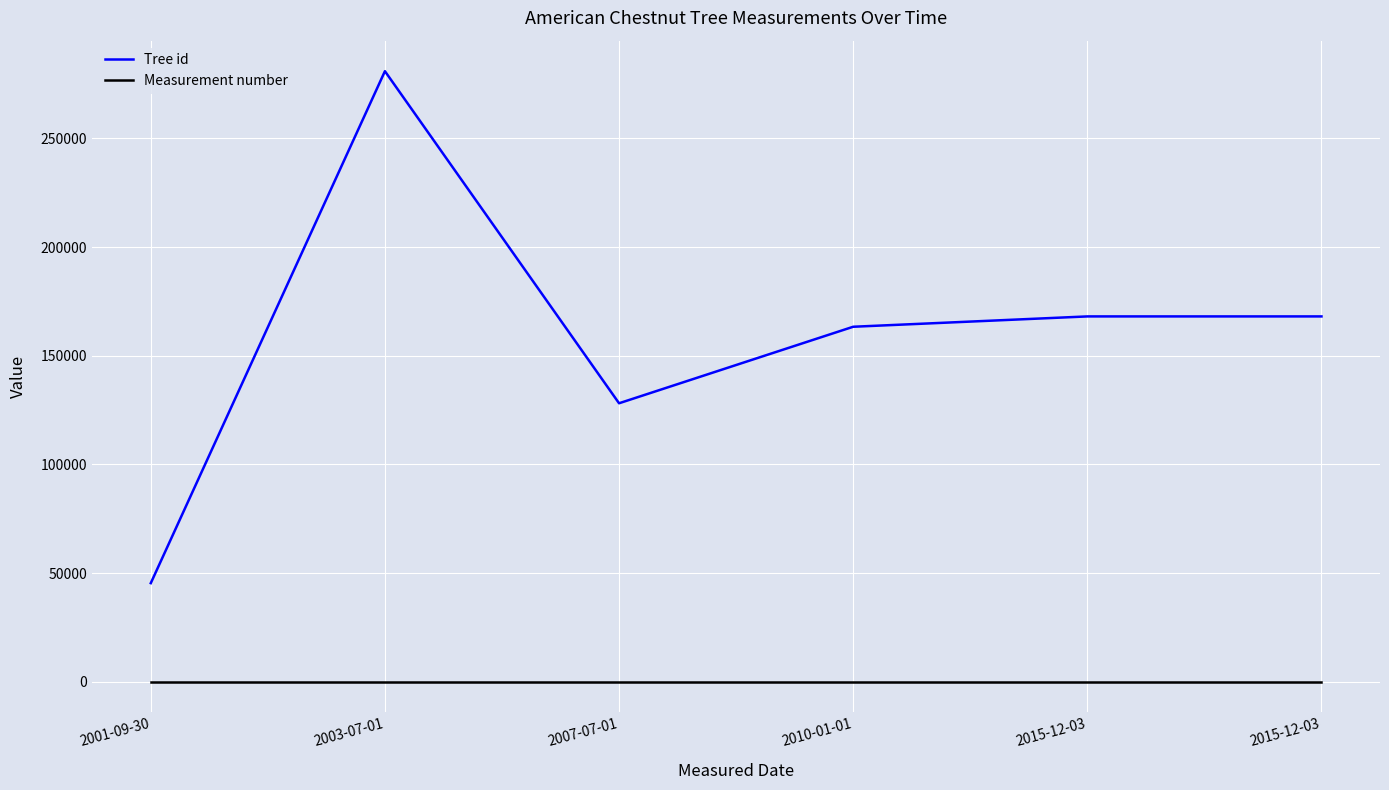

The value of Measurement number at 2015-12-03 is 1. True or false?

True